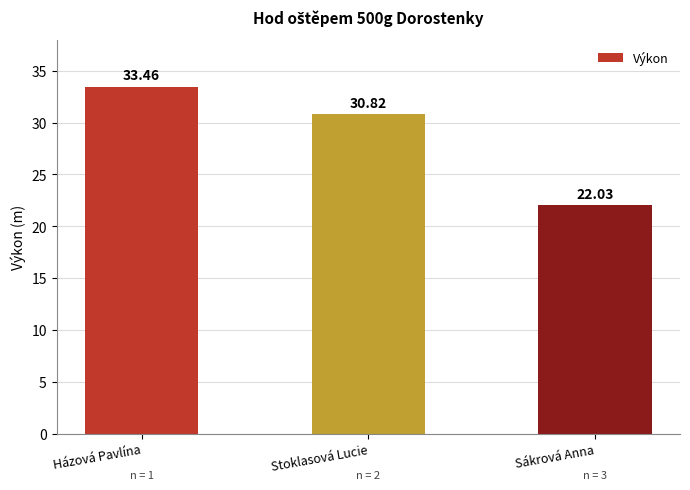

What is the change in value from Stoklasová Lucie to Sákrová Anna?

-8.8